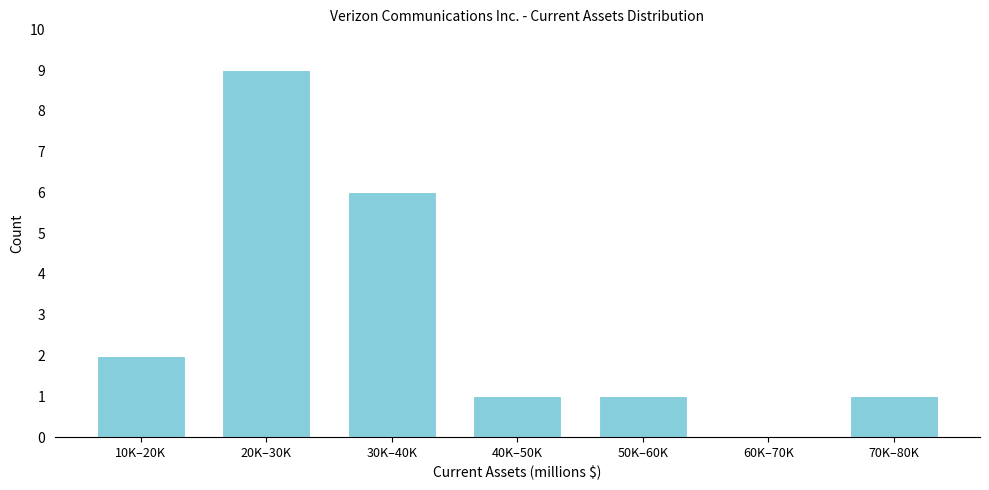

Reading left to right, transcribe all the data shown in this chart.

10K–20K=2	20K–30K=9	30K–40K=6	40K–50K=1	50K–60K=1	60K–70K=0	70K–80K=1